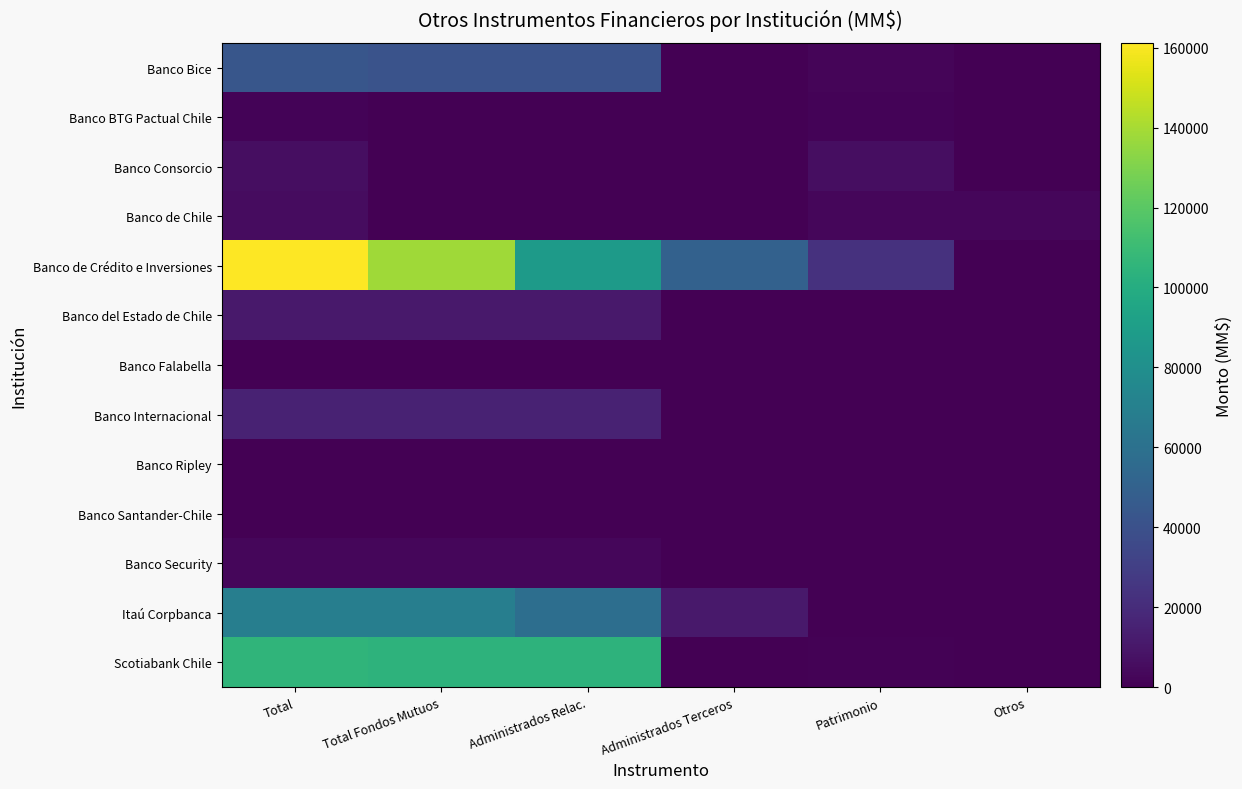

Rank the series at Total from highest to lowest value.

Banco de Crédito e Inversiones, Scotiabank Chile, Itaú Corpbanca, Banco Bice, Banco Internacional, Banco del Estado de Chile, Banco Consorcio, Banco de Chile, Banco Security, Banco BTG Pactual Chile, Banco Falabella, Banco Ripley, Banco Santander-Chile